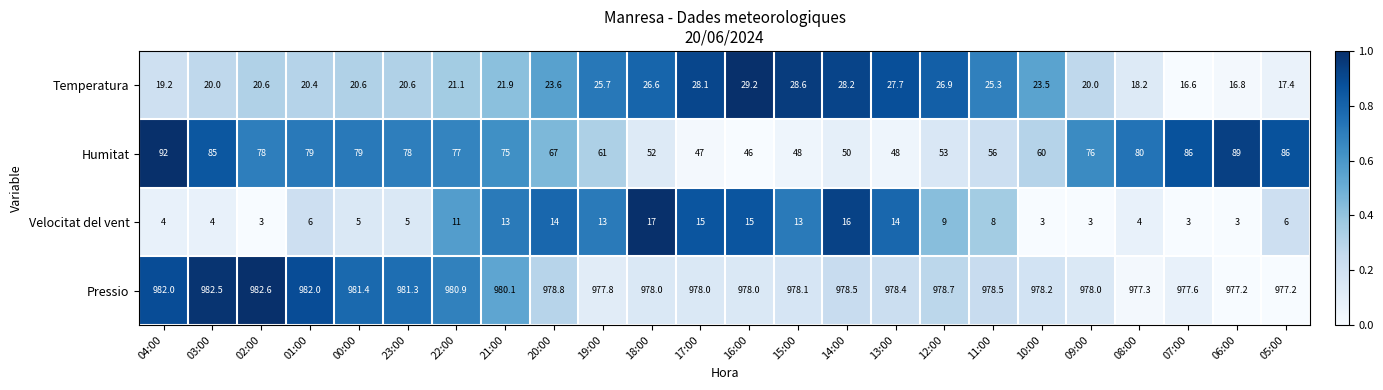

Which series has the largest range (max minus min)?

Humitat